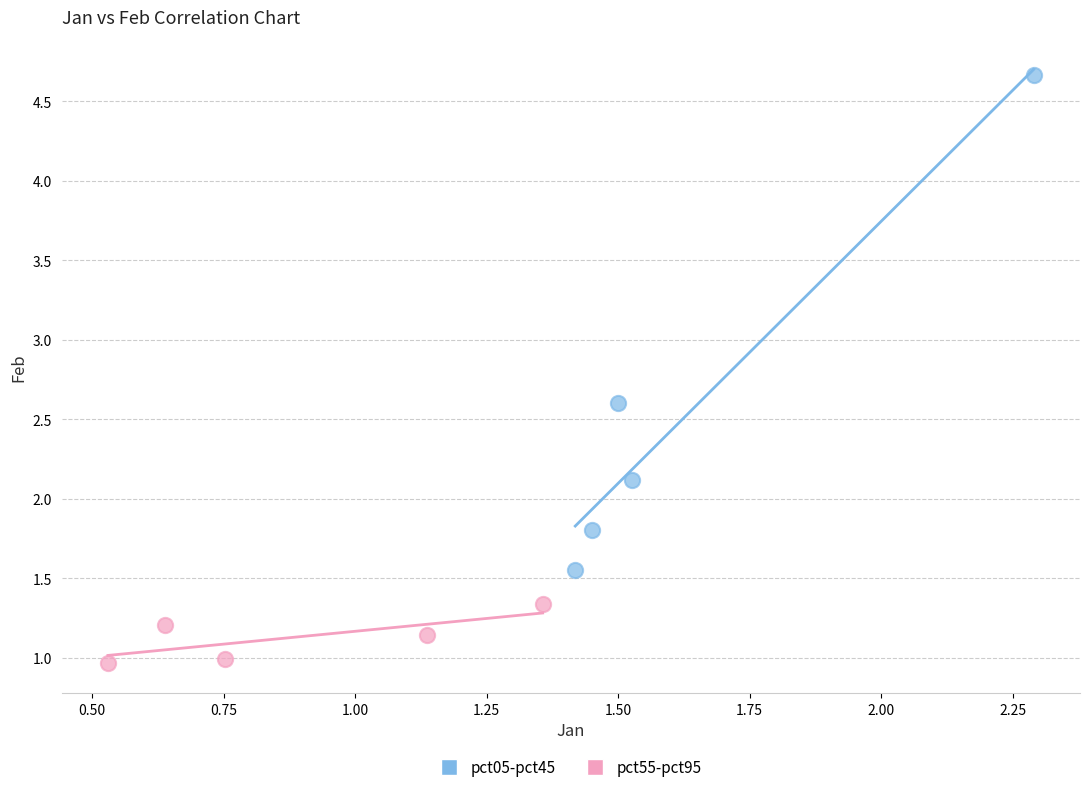

What are all the series names shown in the legend?

pct05-pct45, pct55-pct95